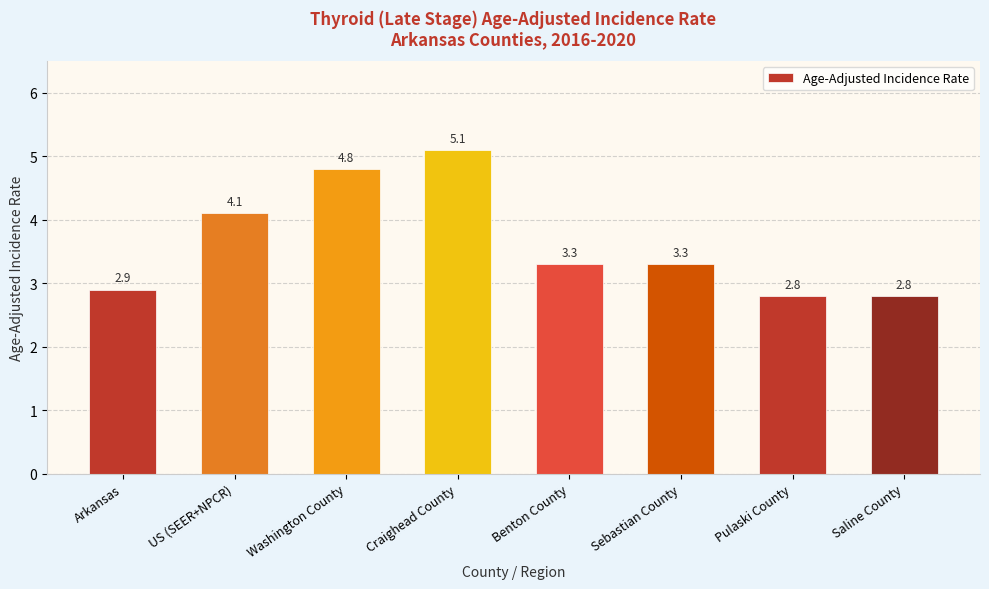

Reading left to right, extract all data points from this chart.

Arkansas=2.9	US (SEER+NPCR)=4.1	Washington County=4.8	Craighead County=5.1	Benton County=3.3	Sebastian County=3.3	Pulaski County=2.8	Saline County=2.8